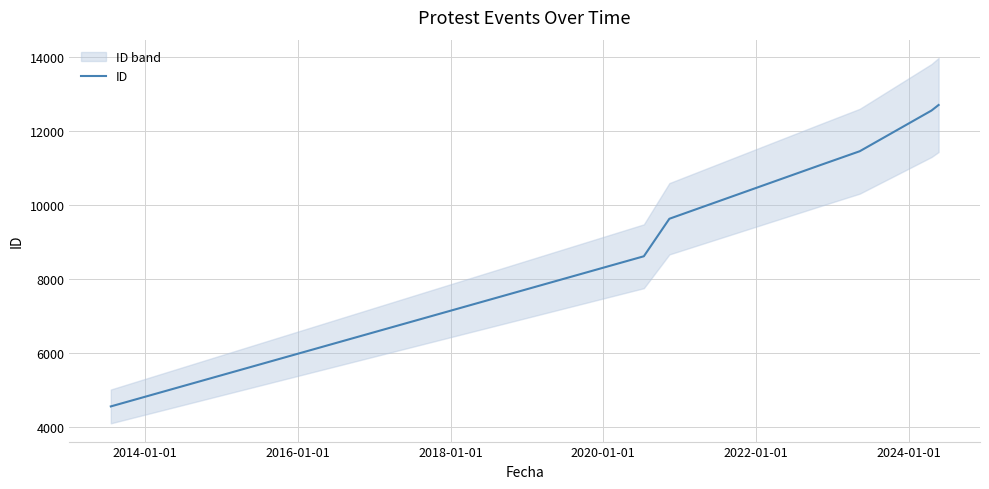

What is the difference between the maximum and minimum values?

8133